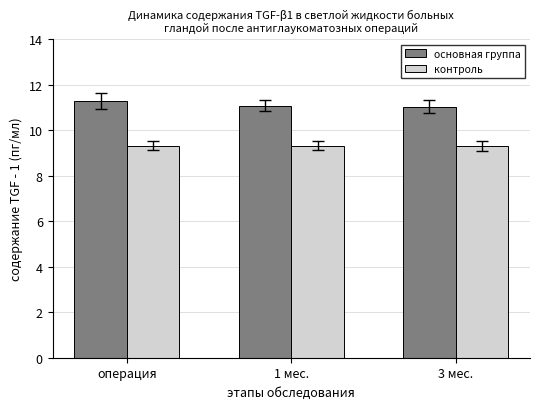

The value of контроль at 1 мес. is 12.7. True or false?

False